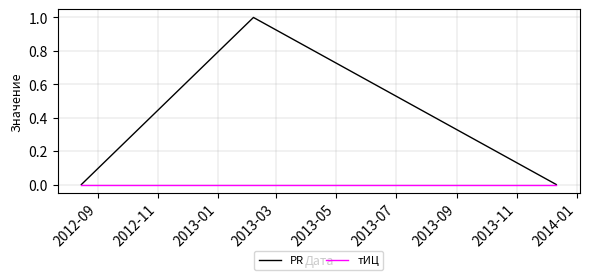

Which series has the widest spread of values?

PR